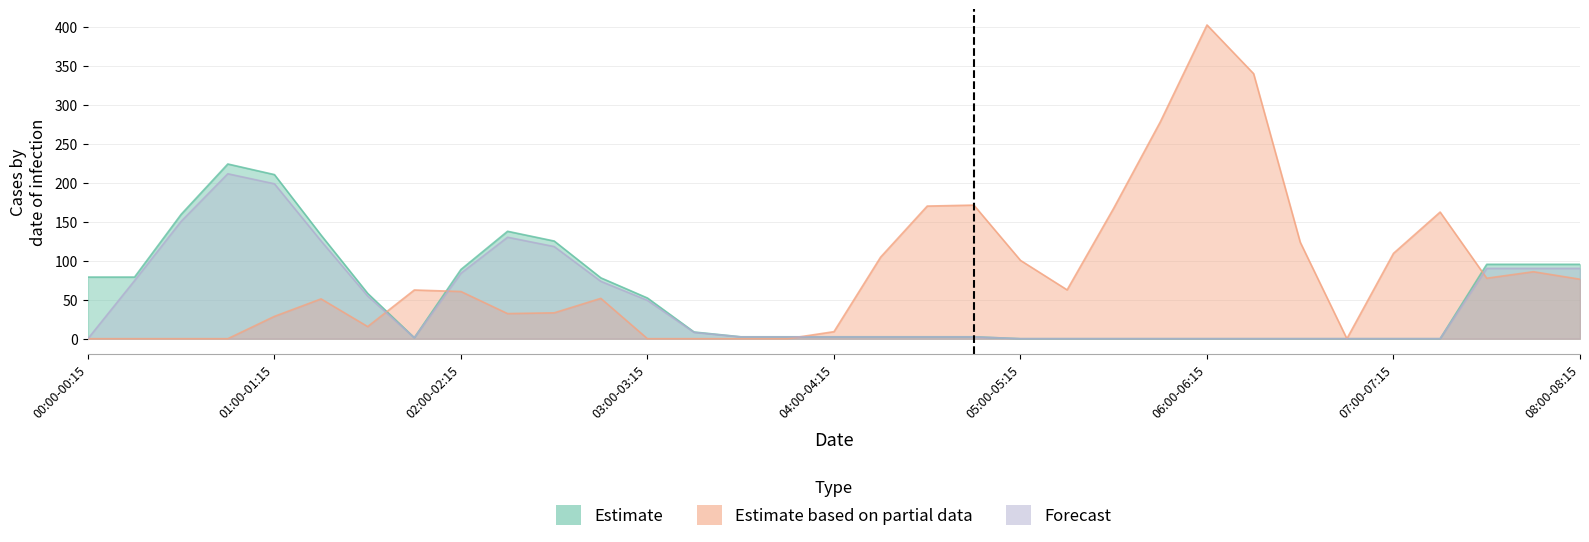

List the series in order of their peak value, highest first.

Estimate based on partial data, Estimate, Forecast